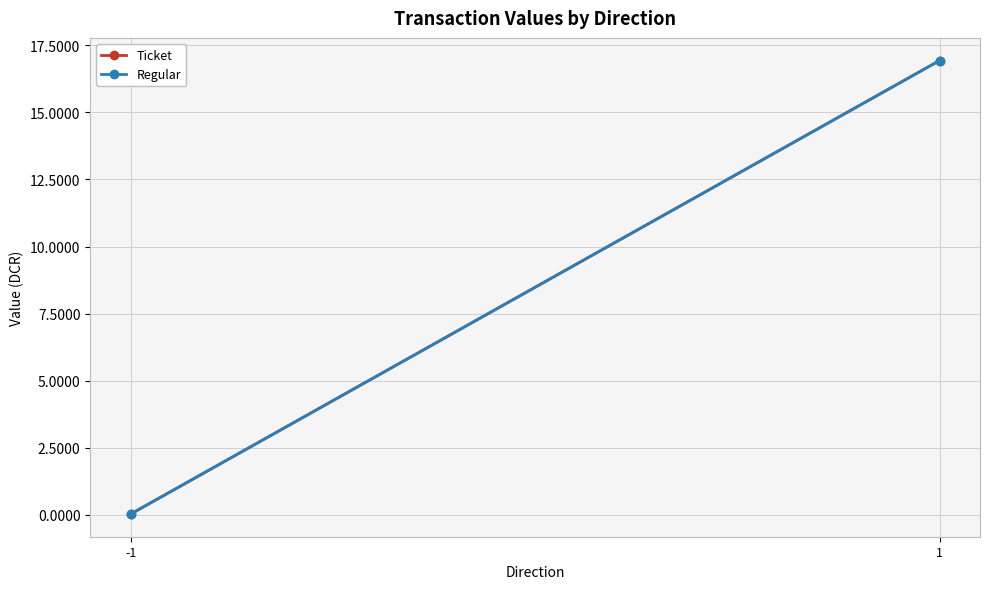

The value of Regular at 1 is 9.8. True or false?

False